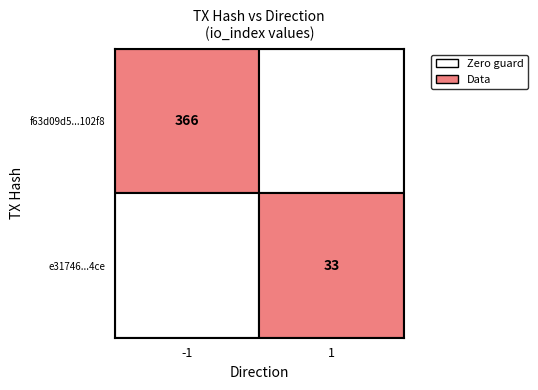

What is the total value across all series at io_index?

399